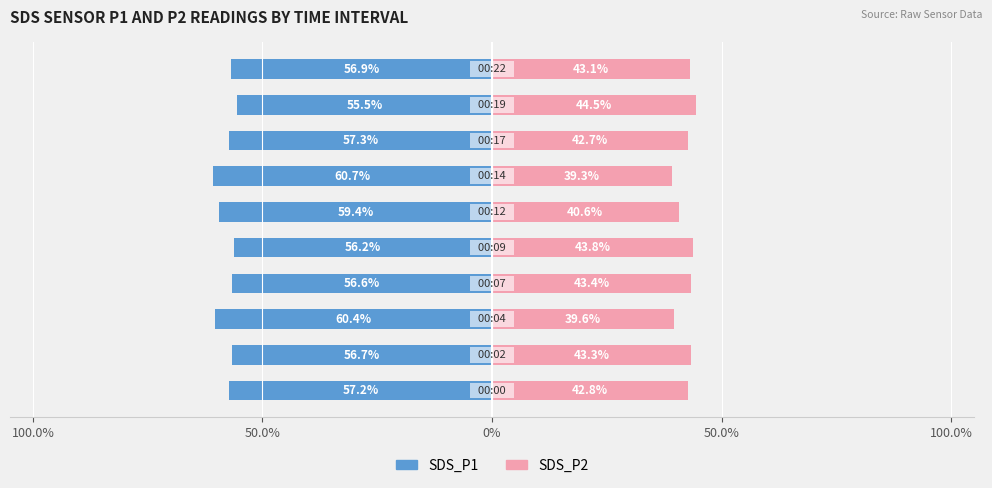

What is the sum of all SDS_P1 values?

-577.0